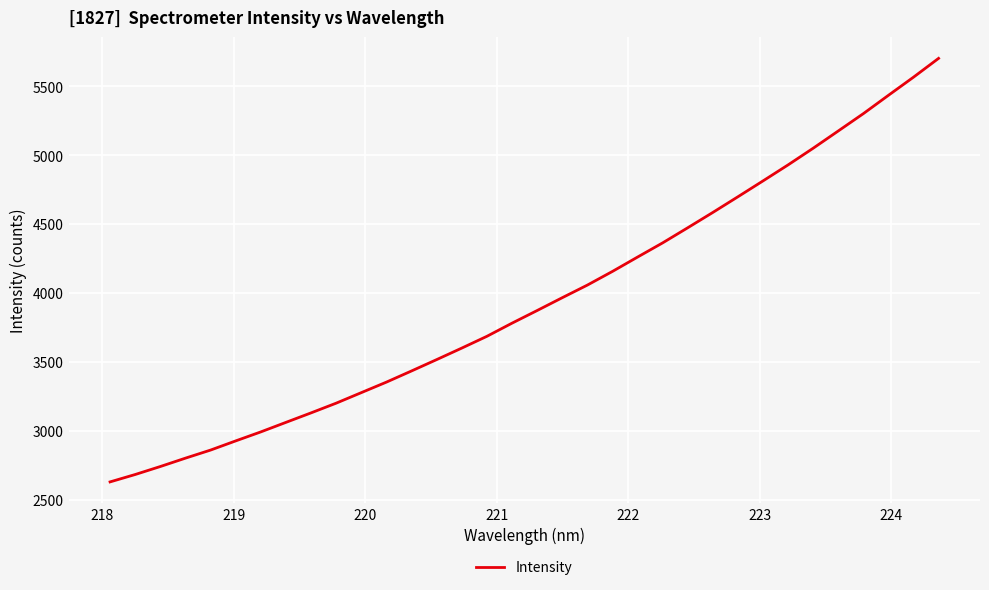

What is the minimum value shown in the chart?

2630.4